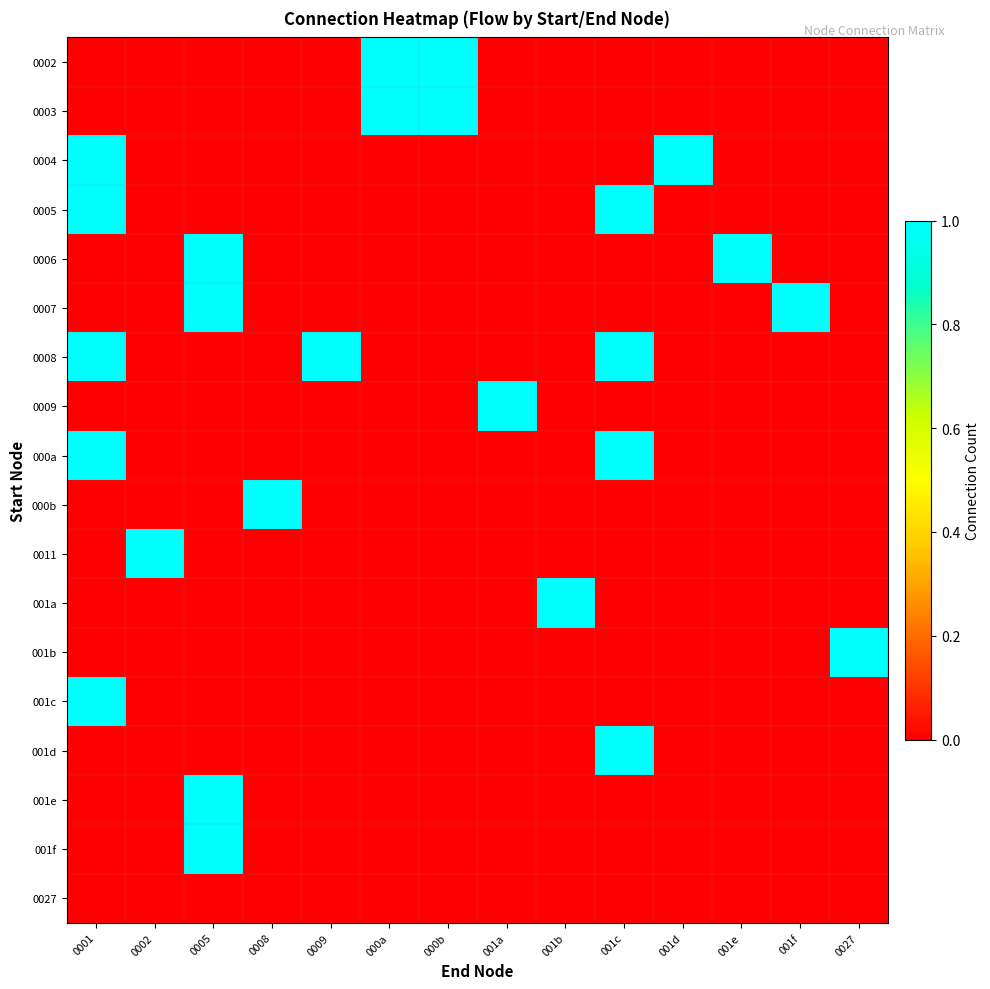

Count the number of data series in this chart.

18